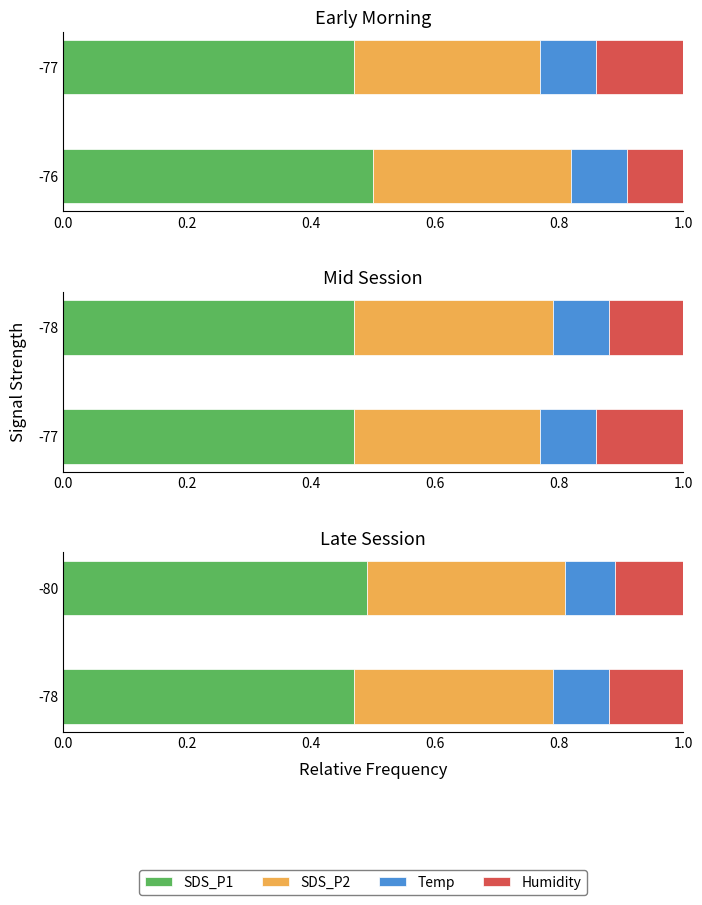

What is the lowest value of the SDS_P1 series?

0.5